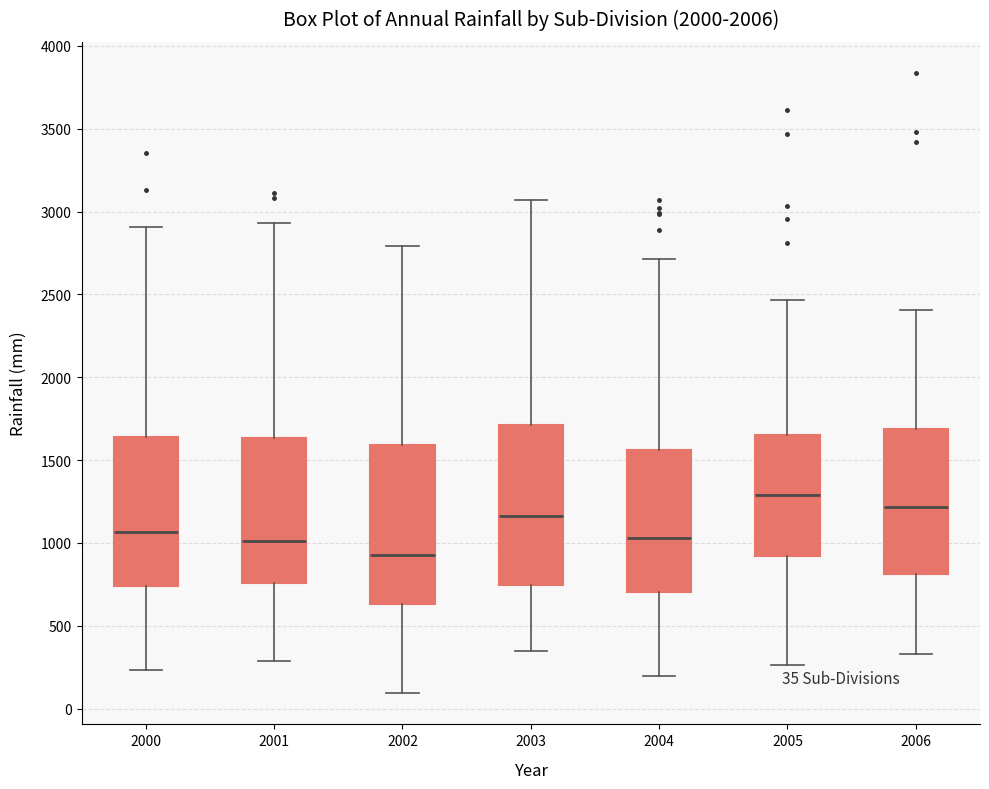

Which box has the lowest median line?

2002